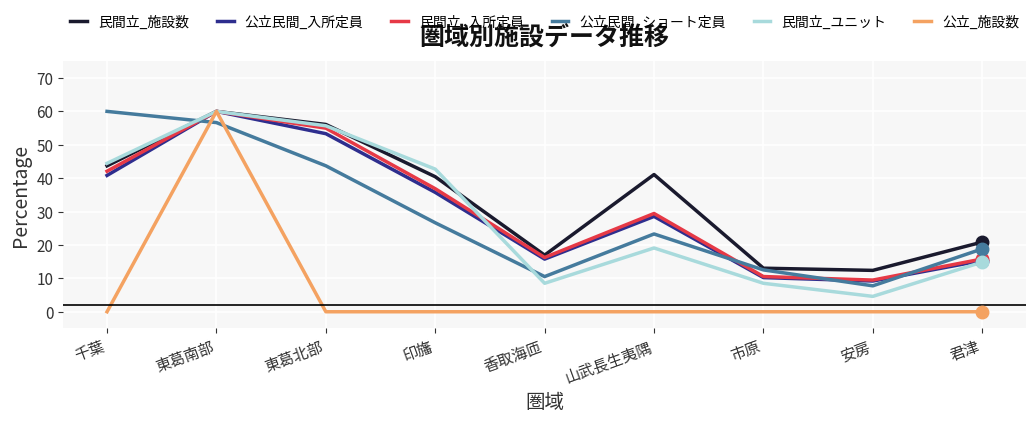

How many interior local valleys does the 公立民間_ショート定員 series have?

2